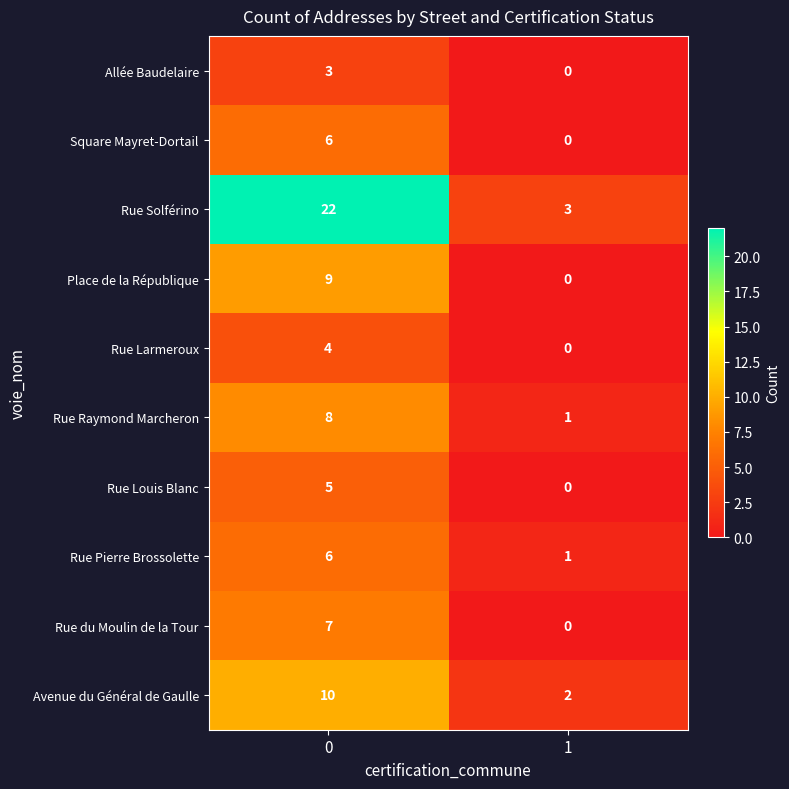

Reading right to left, extract all data points from this chart.

Allée Baudelaire: 1=0	0=3
Square Mayret-Dortail: 1=0	0=6
Rue Solférino: 1=3	0=22
Place de la République: 1=0	0=9
Rue Larmeroux: 1=0	0=4
Rue Raymond Marcheron: 1=1	0=8
Rue Louis Blanc: 1=0	0=5
Rue Pierre Brossolette: 1=1	0=6
Rue du Moulin de la Tour: 1=0	0=7
Avenue du Général de Gaulle: 1=2	0=10